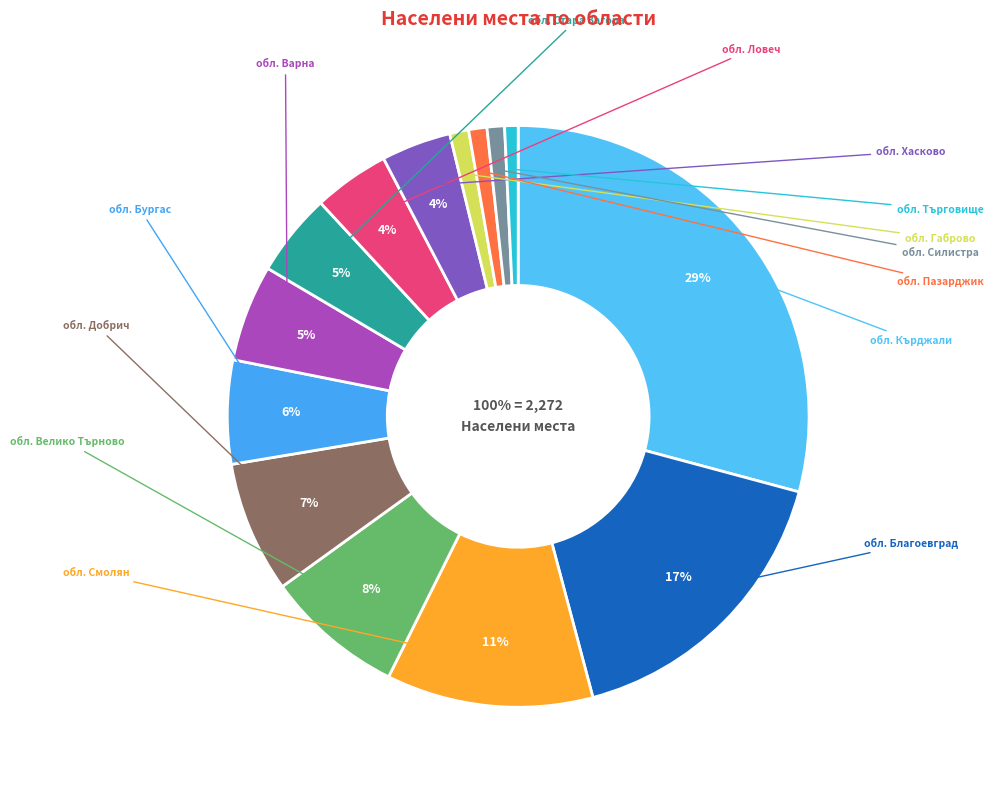

Which has a higher value, обл. Велико Търново or обл. Кърджали?

обл. Кърджали